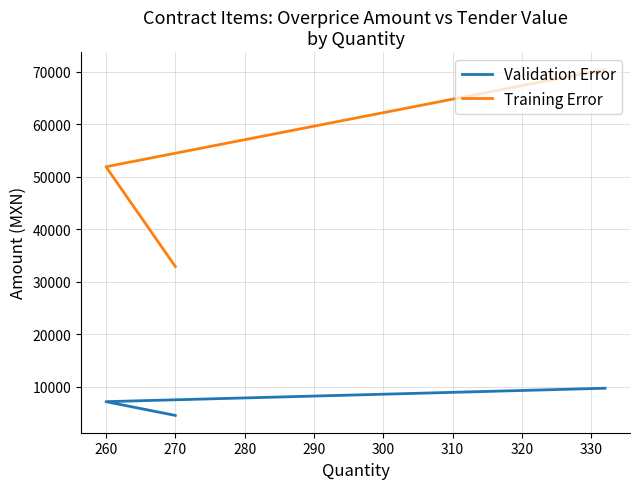

What is the total value across all series at 260?

59030.4